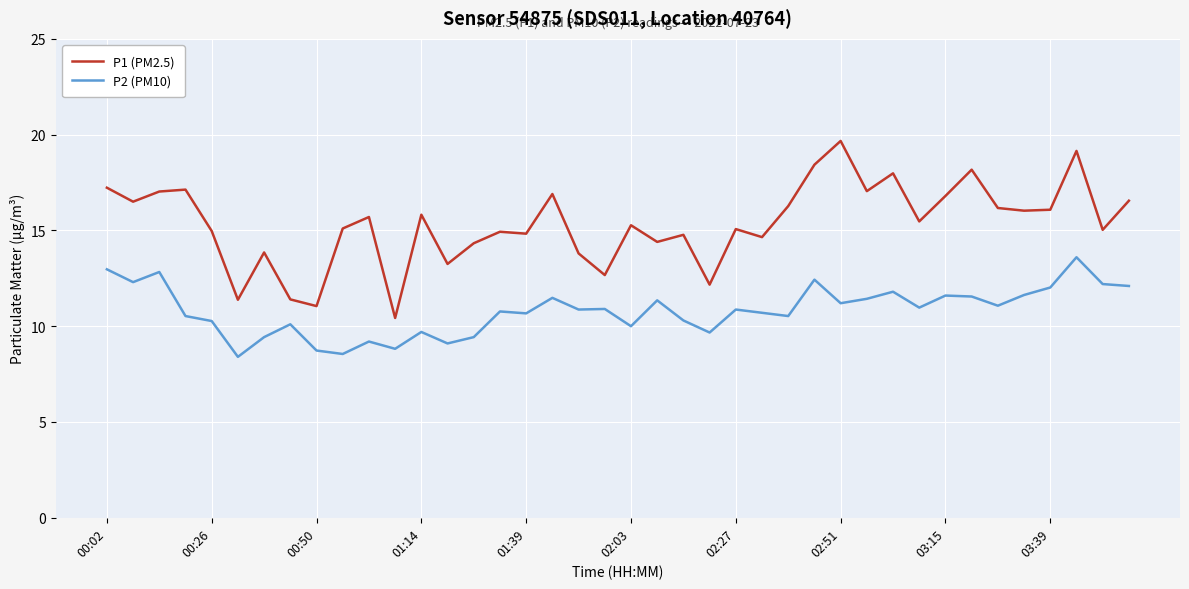

List the series in order of their overall mean, lowest first.

P2 (PM10), P1 (PM2.5)